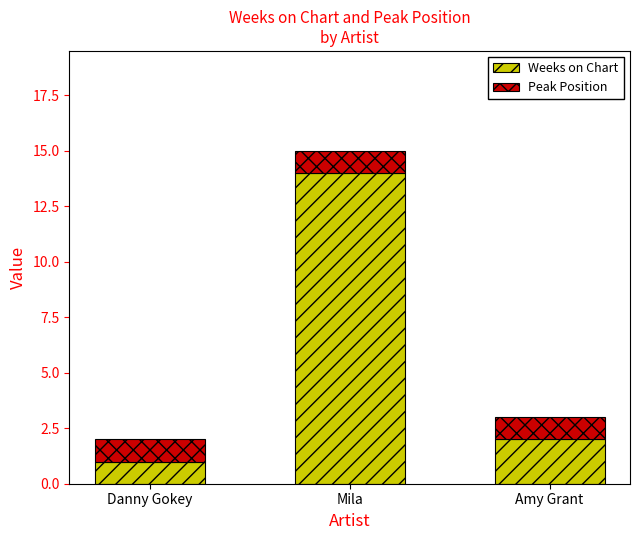

The value of Weeks on Chart at Mila is 14. True or false?

True